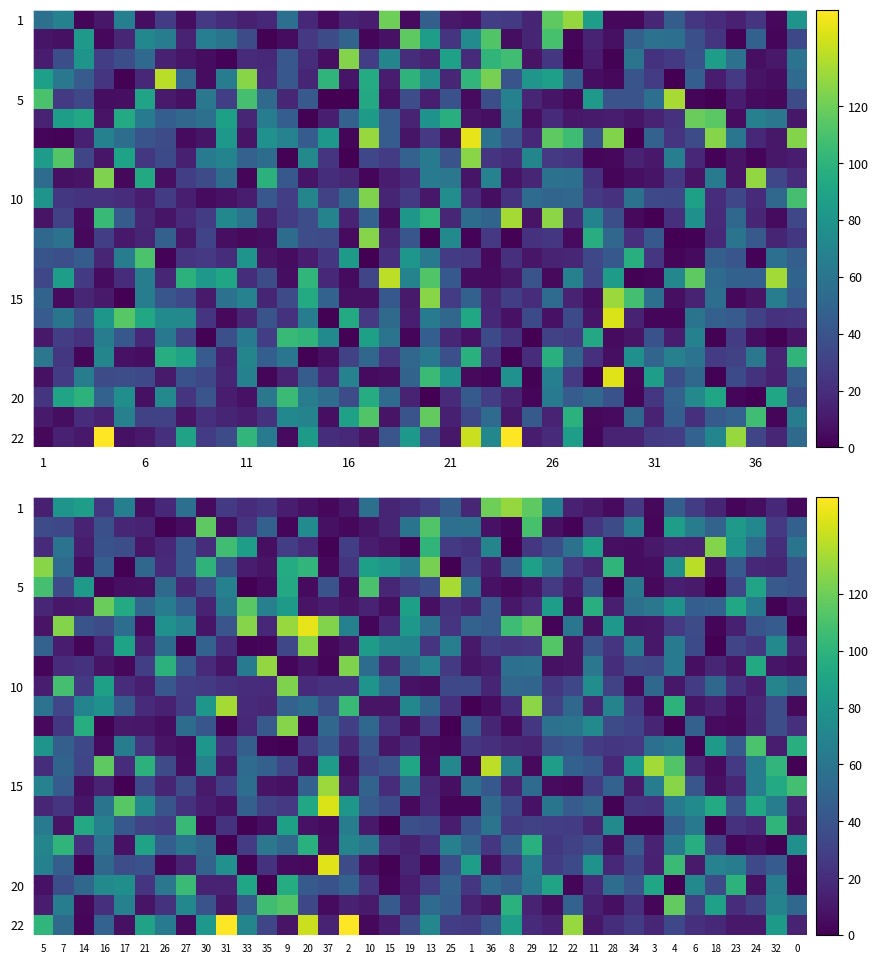

How many data points in 10 are less than 27?

19